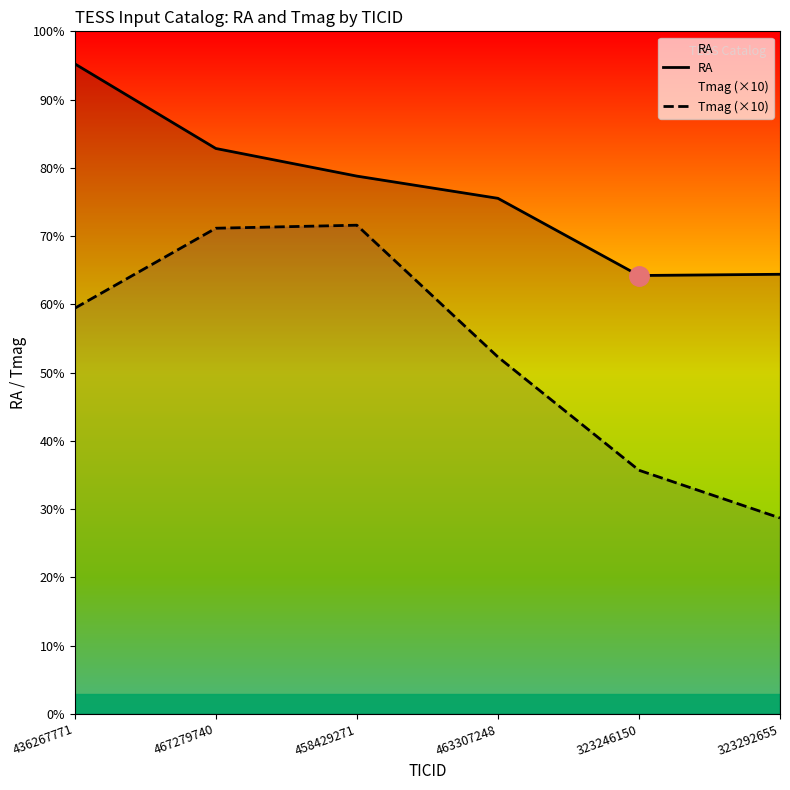

True or false: Tmag (×10) and RA cross at least once.

False